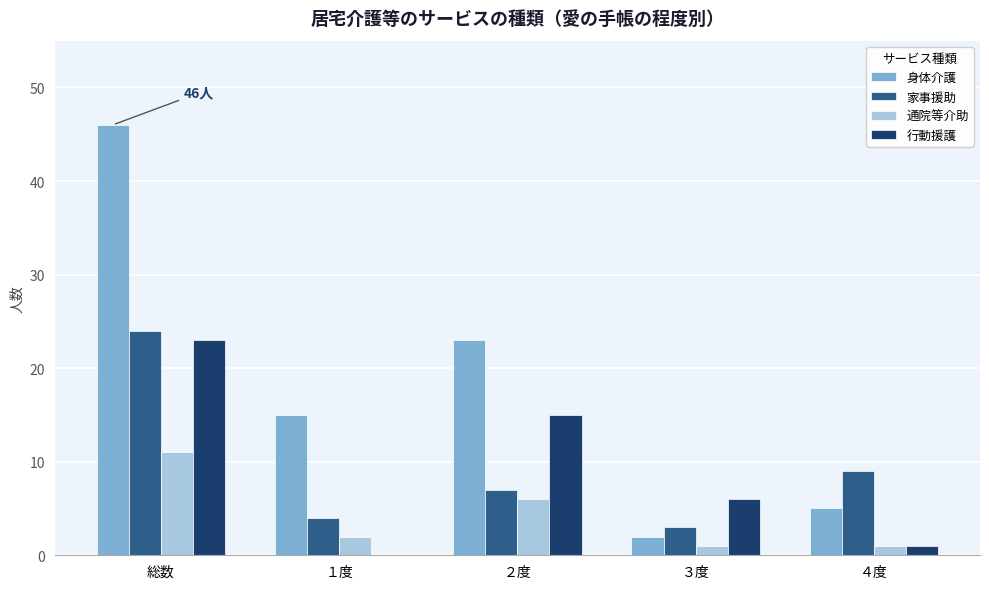

The 通院等介助 series shows 6 at ２度. True or false?

True